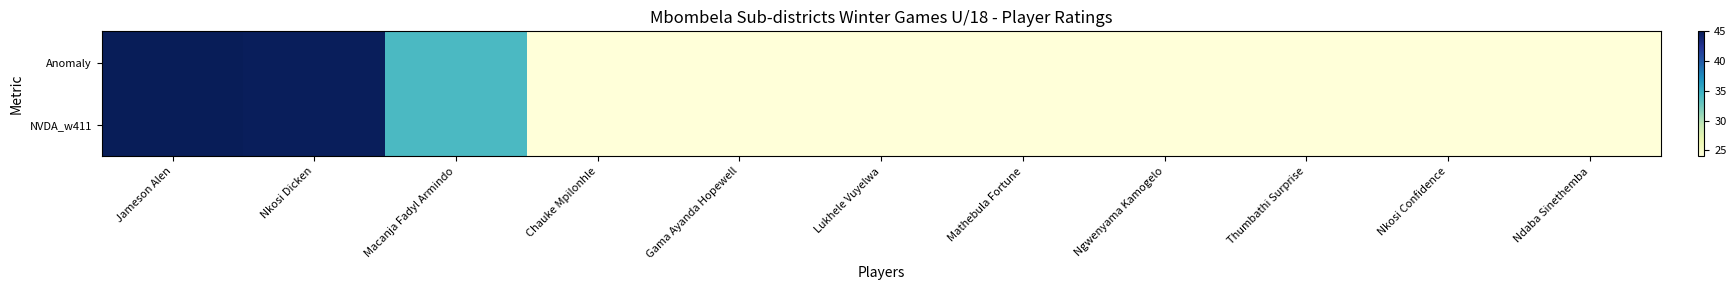

Count the number of categories in the chart.

11